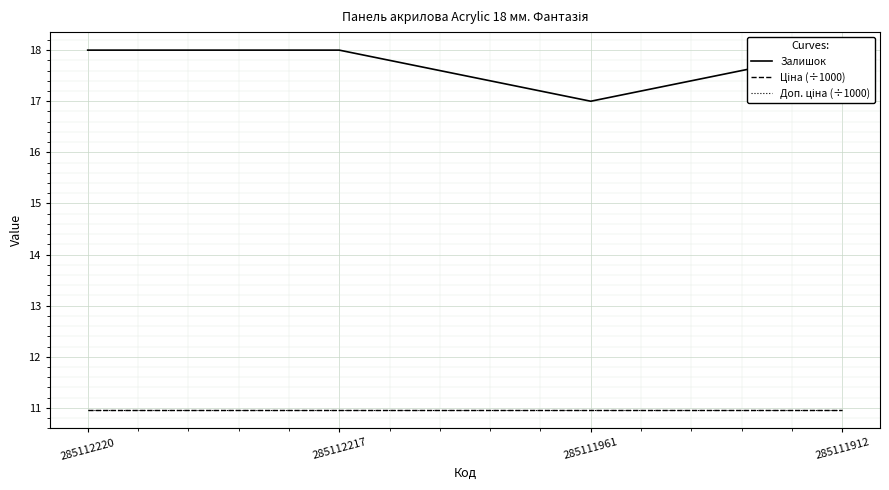

The Ціна (÷1000) series shows 11.0 at 285112217. True or false?

True